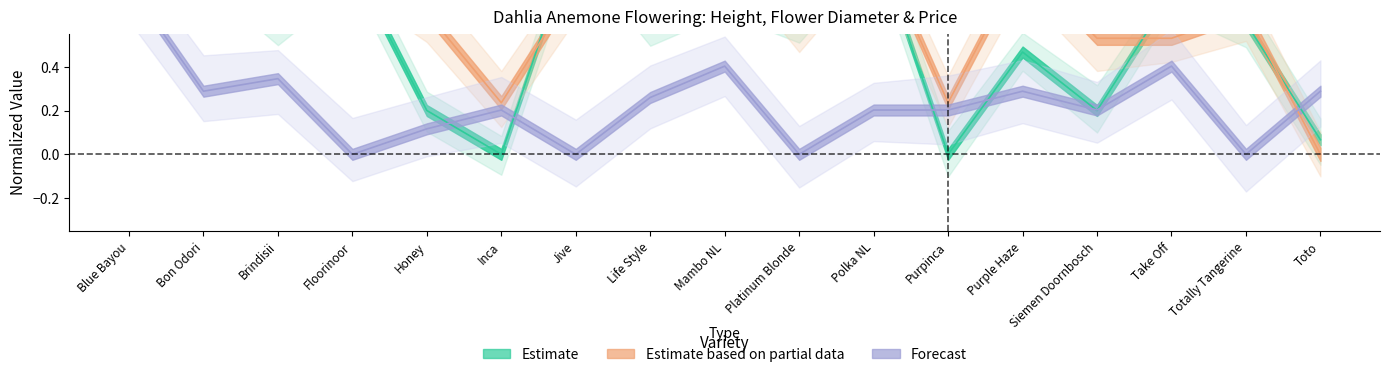

How many values in the Height (Estimate) series exceed 0?

15